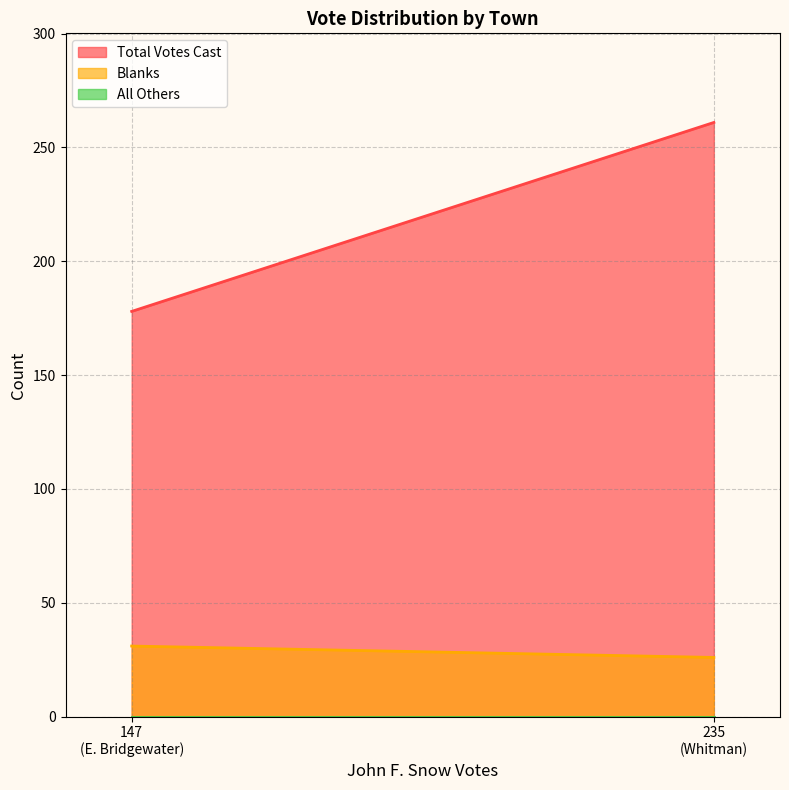

List the series in order of their peak value, highest first.

Total Votes Cast, Blanks, All Others